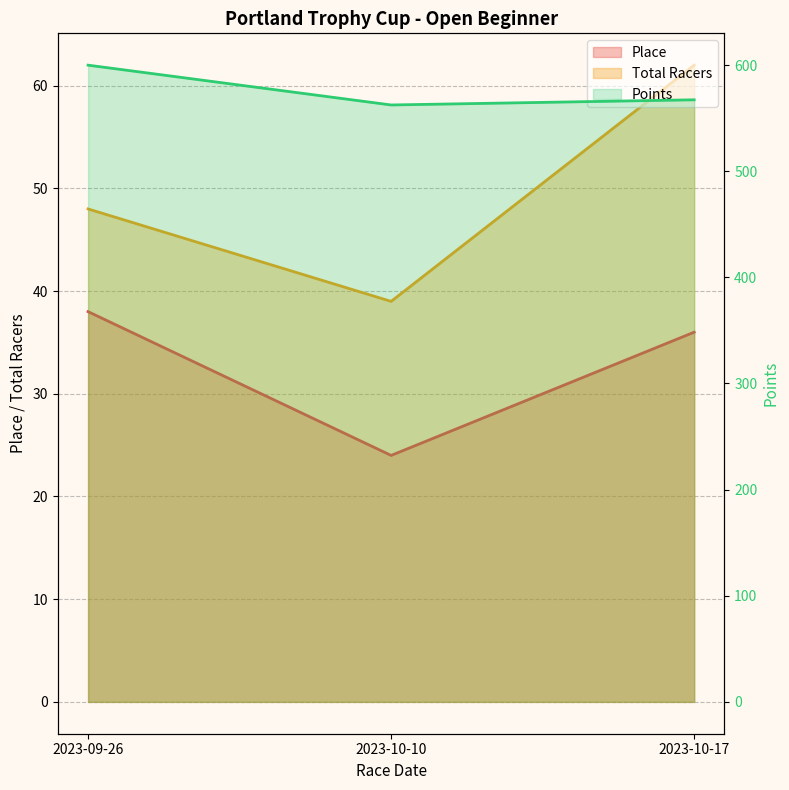

Which series has the largest total across all categories?

Points